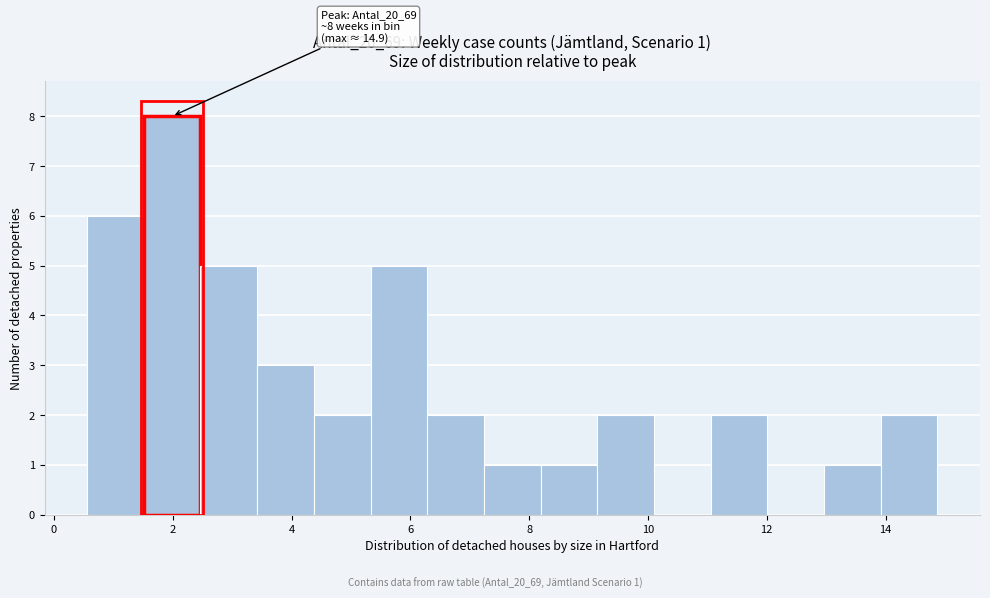

Over which range of the x-axis is the bar tallest?

1.6 to 2.4